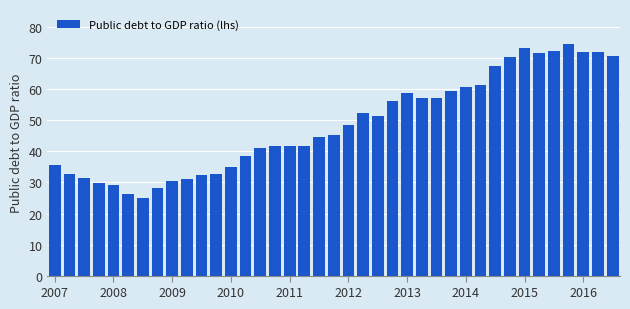

What is the difference between the maximum and second lowest values?

48.3